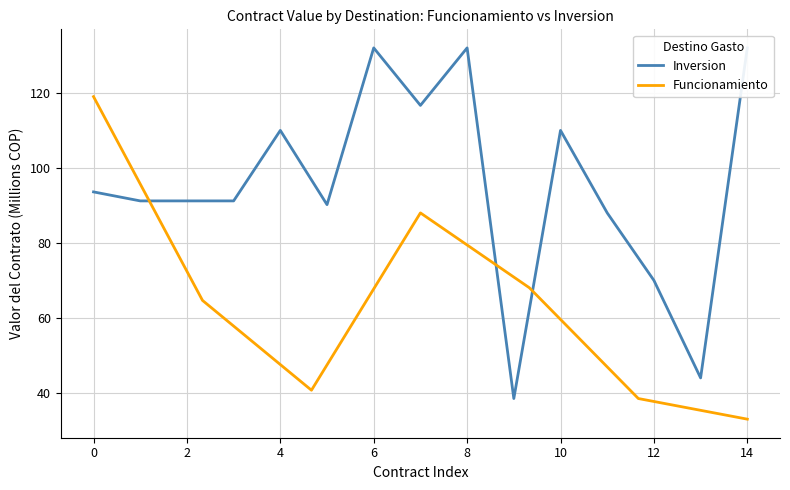

How many interior local valleys (lower than both neighbors) does the data have?

1